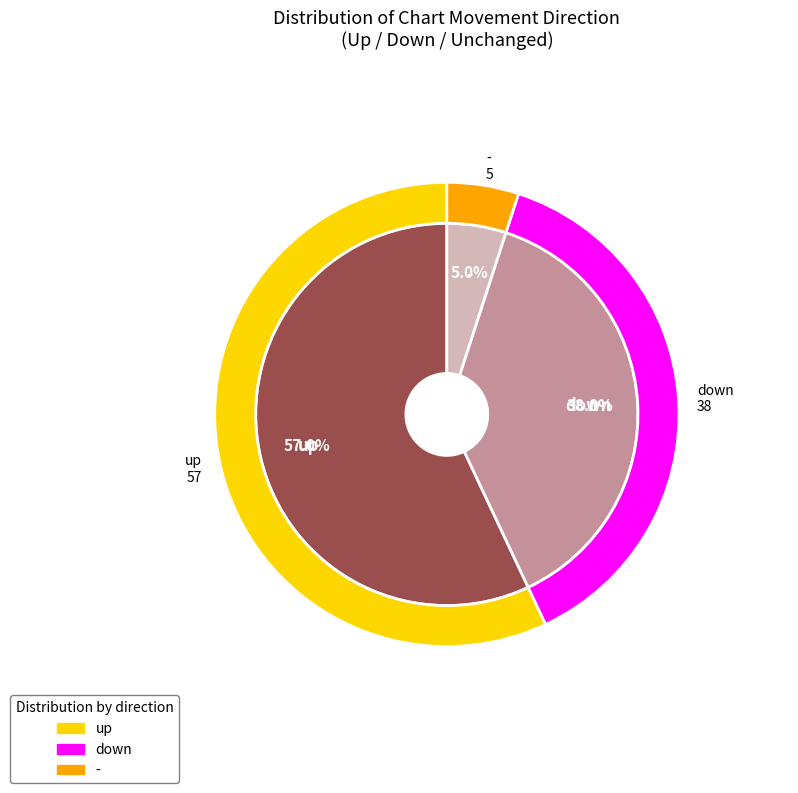

Does - represent more than half of the total?

No